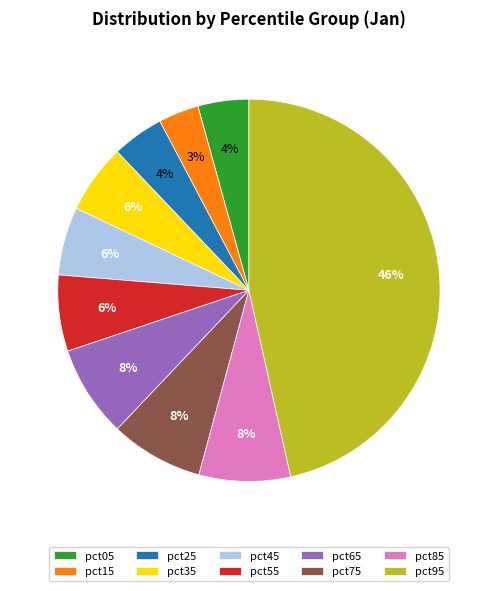

How many segments does this pie chart have?

10